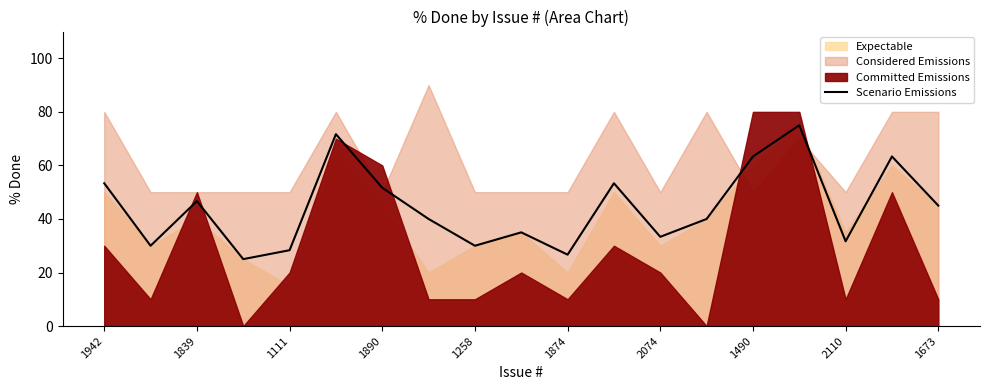

What is the value of the 2nd point from the left?

30.0